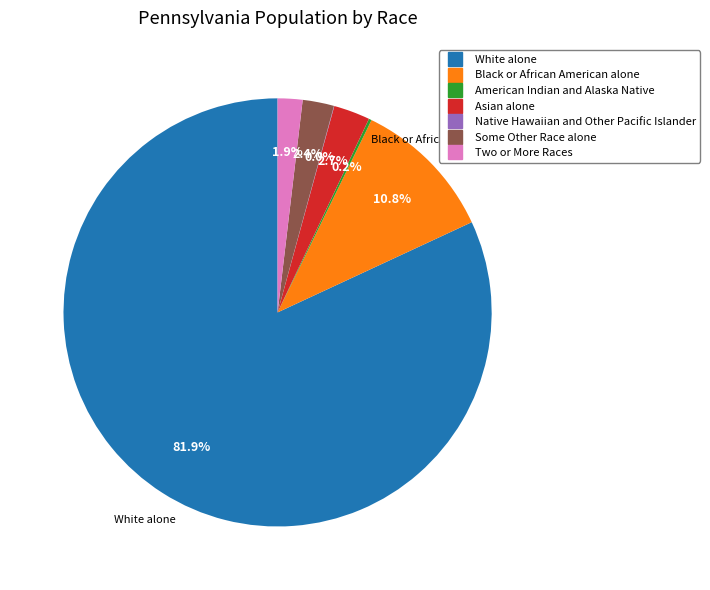

Combined, what portion of the pie is Black or African American alone and Some Other Race alone?

13.2%